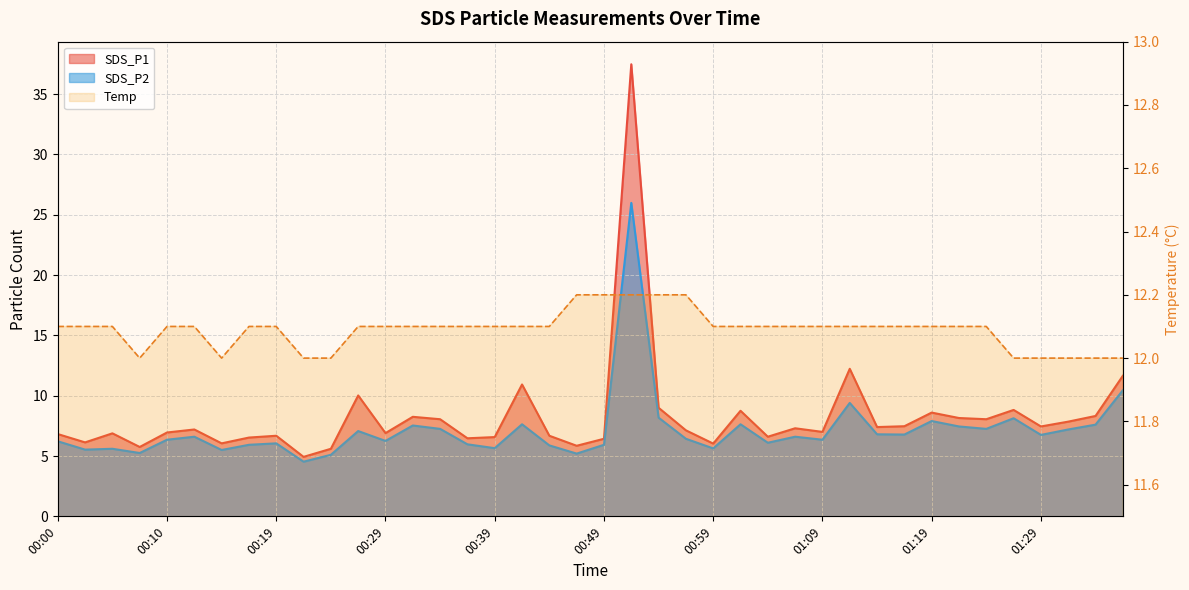

How many interior local valleys does the SDS_P2 series have?

13